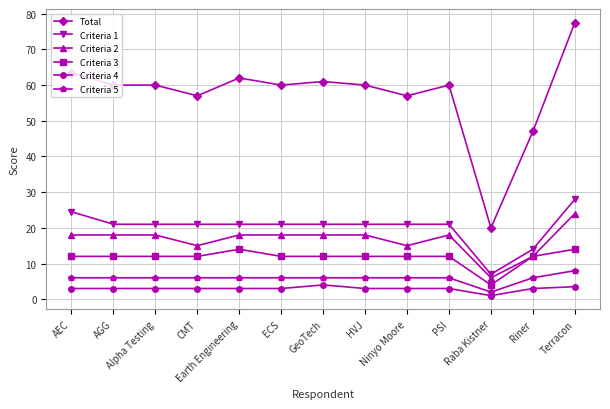

Reading left to right, what are all the values shown in this chart?

Total: AEC=63.5	AGG=60.0	Alpha Testing=60.0	CMT=57.0	Earth Engineering=62.0	ECS=60.0	GeoTech=61.0	HVJ=60.0	Ninyo Moore=57.0	PSI=60.0	Raba Kistner=20.0	Riner=47.0	Terracon=77.5
Criteria 1: AEC=24.5	AGG=21.0	Alpha Testing=21.0	CMT=21.0	Earth Engineering=21.0	ECS=21.0	GeoTech=21.0	HVJ=21.0	Ninyo Moore=21.0	PSI=21.0	Raba Kistner=7.0	Riner=14.0	Terracon=28.0
Criteria 2: AEC=18.0	AGG=18.0	Alpha Testing=18.0	CMT=15.0	Earth Engineering=18.0	ECS=18.0	GeoTech=18.0	HVJ=18.0	Ninyo Moore=15.0	PSI=18.0	Raba Kistner=6.0	Riner=12.0	Terracon=24.0
Criteria 3: AEC=12.0	AGG=12.0	Alpha Testing=12.0	CMT=12.0	Earth Engineering=14.0	ECS=12.0	GeoTech=12.0	HVJ=12.0	Ninyo Moore=12.0	PSI=12.0	Raba Kistner=4.0	Riner=12.0	Terracon=14.0
Criteria 4: AEC=3.0	AGG=3.0	Alpha Testing=3.0	CMT=3.0	Earth Engineering=3.0	ECS=3.0	GeoTech=4.0	HVJ=3.0	Ninyo Moore=3.0	PSI=3.0	Raba Kistner=1.0	Riner=3.0	Terracon=3.5
Criteria 5: AEC=6.0	AGG=6.0	Alpha Testing=6.0	CMT=6.0	Earth Engineering=6.0	ECS=6.0	GeoTech=6.0	HVJ=6.0	Ninyo Moore=6.0	PSI=6.0	Raba Kistner=2.0	Riner=6.0	Terracon=8.0